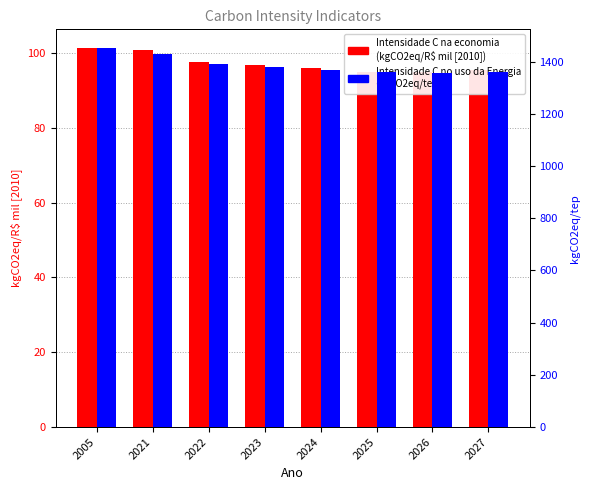

At which label is Intensidade de C no uso da Energia closest to 1404?

2022